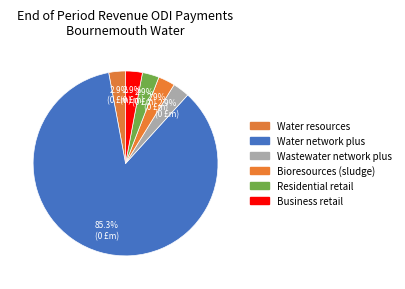

Rank the categories by value from highest to lowest.

Water network plus, Water resources, Wastewater network plus, Bioresources (sludge), Residential retail, Business retail